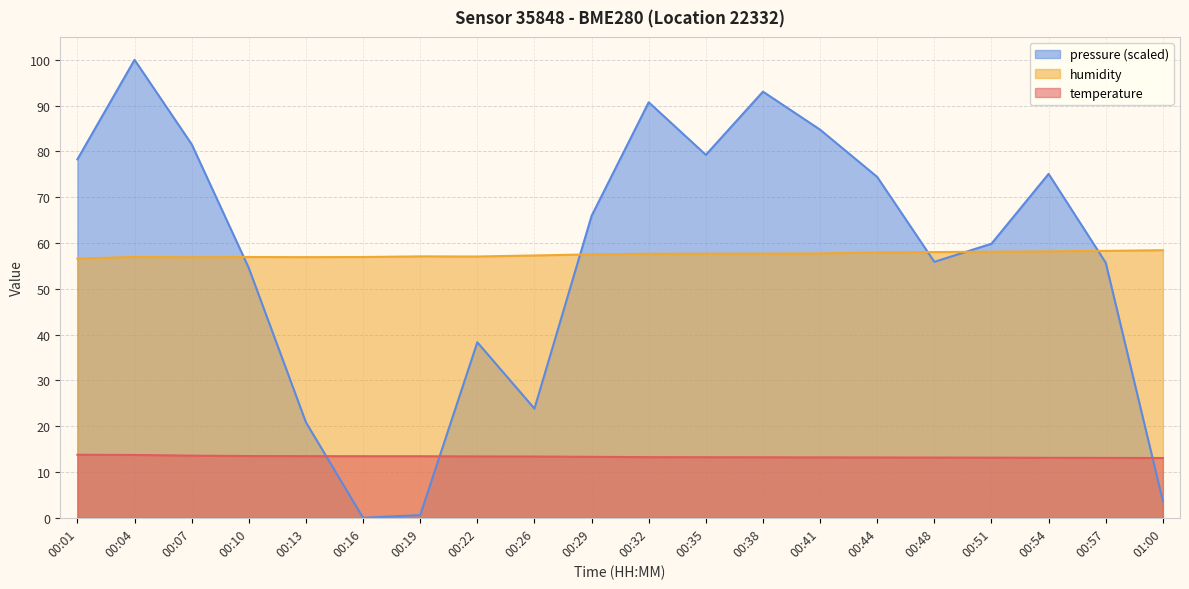

What is the sum of all pressure_norm values?

1136.3